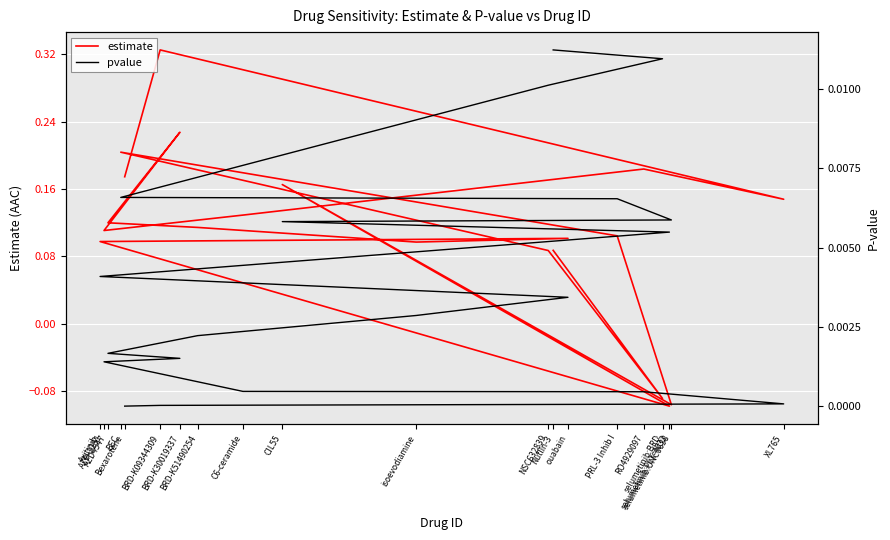

At which category does estimate reach its first local peak?

BRD-K09344309